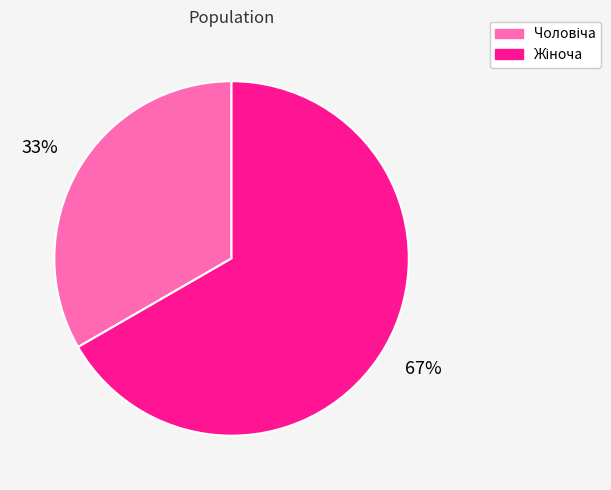

To the nearest percent, what is the average slice percentage?

50%